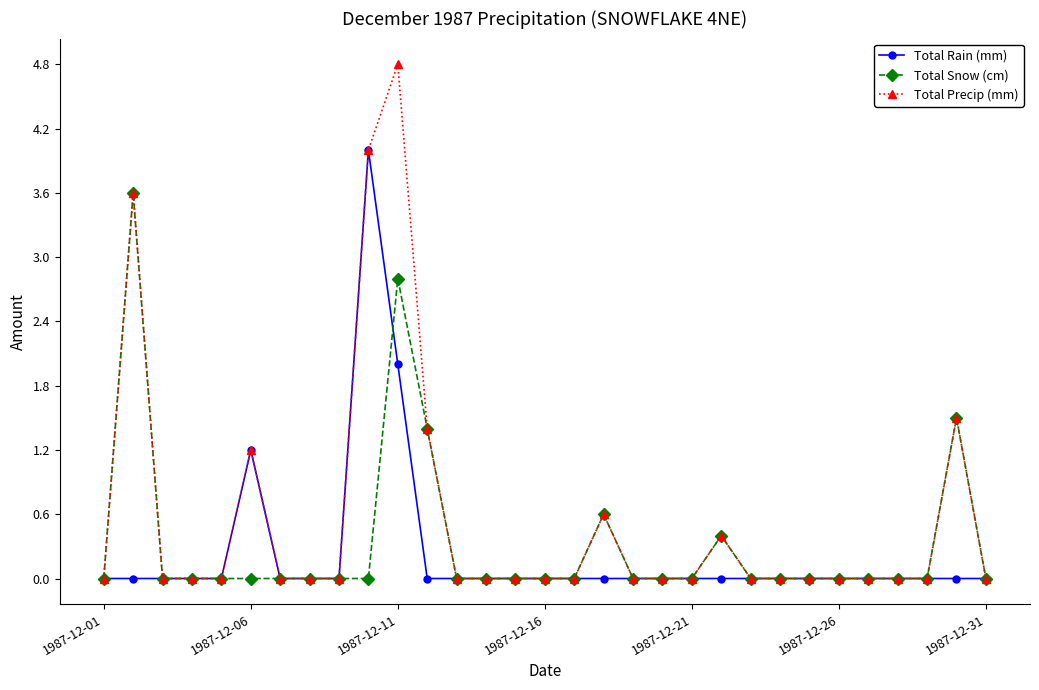

What is the value of the Total Rain (mm) point at the 10th from the left?

4.0